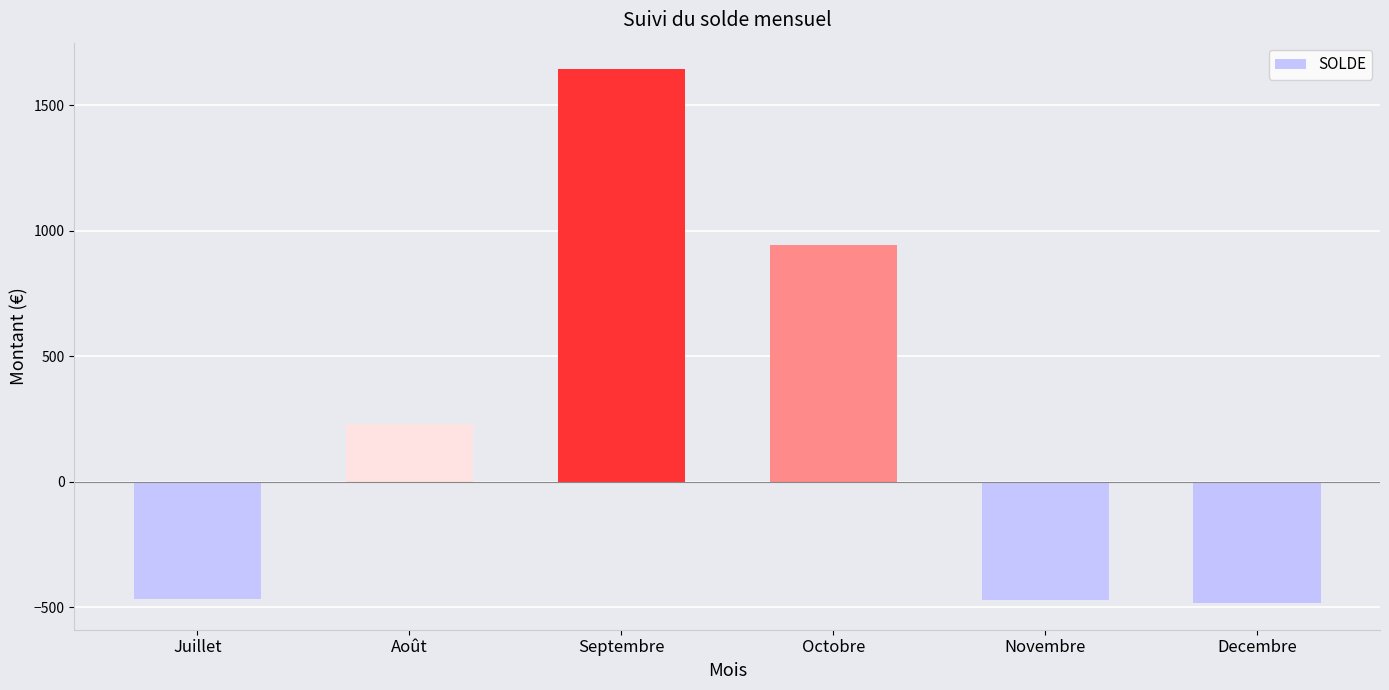

How many positive values are there?

3